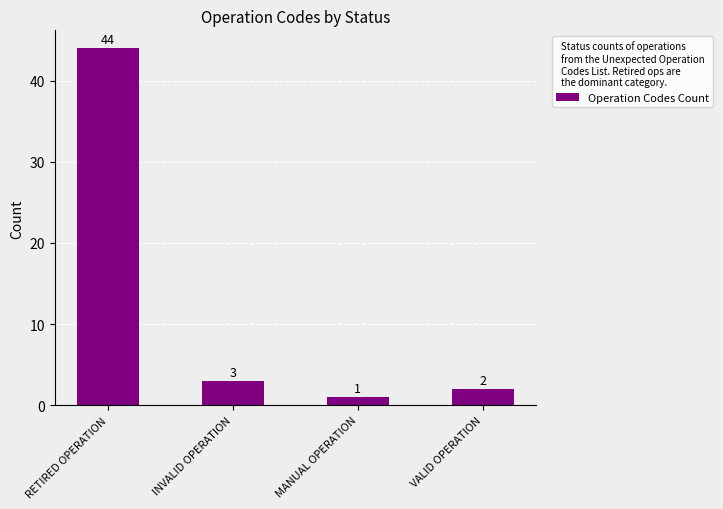

What is the sum of the values at INVALID OPERATION and VALID OPERATION?

5